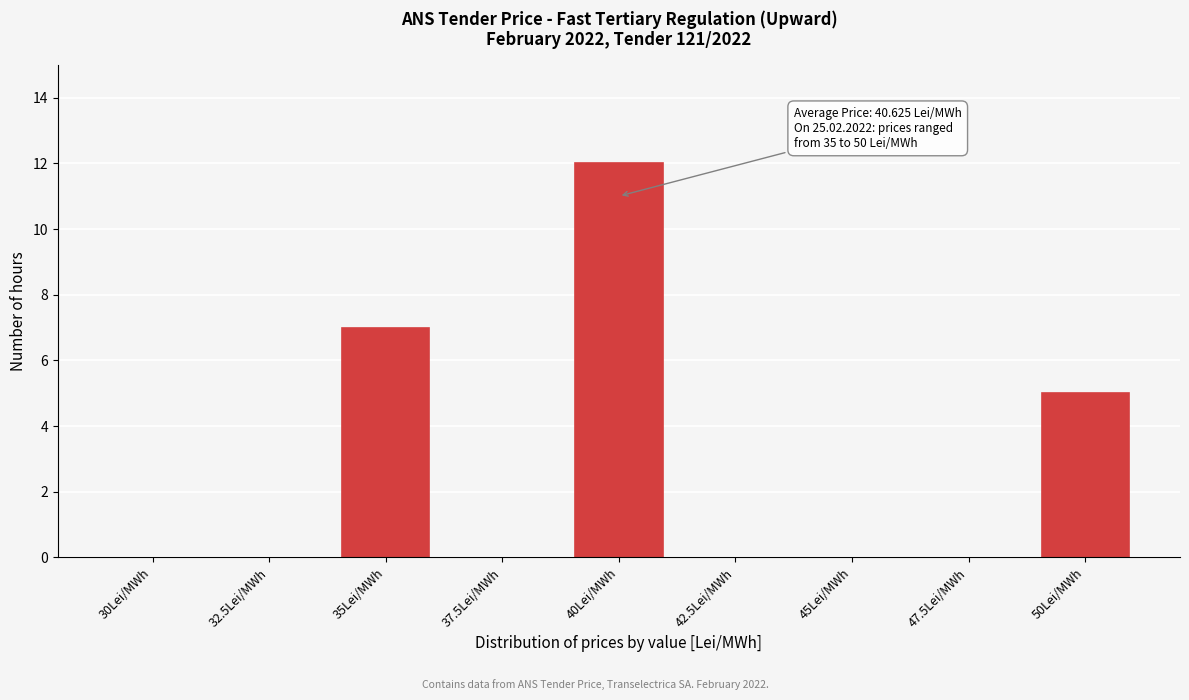

Reading right to left, extract all data points from this chart.

50Lei/MWh=5	47.5Lei/MWh=0	45Lei/MWh=0	42.5Lei/MWh=0	40Lei/MWh=12	37.5Lei/MWh=0	35Lei/MWh=7	32.5Lei/MWh=0	30Lei/MWh=0